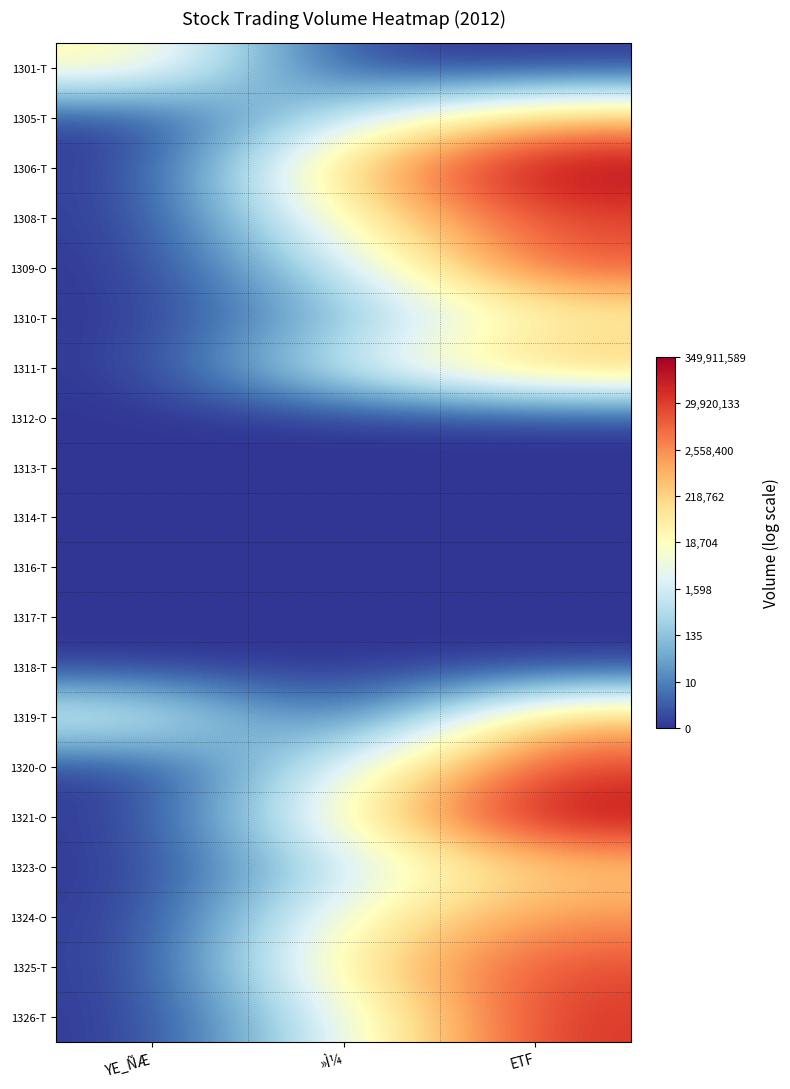

What is the maximum value shown in the chart?

19.7